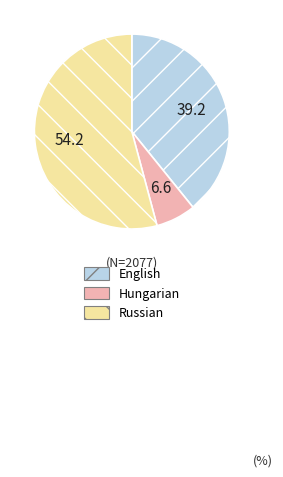

Combined, do Hungarian and English account for over 50%?

No